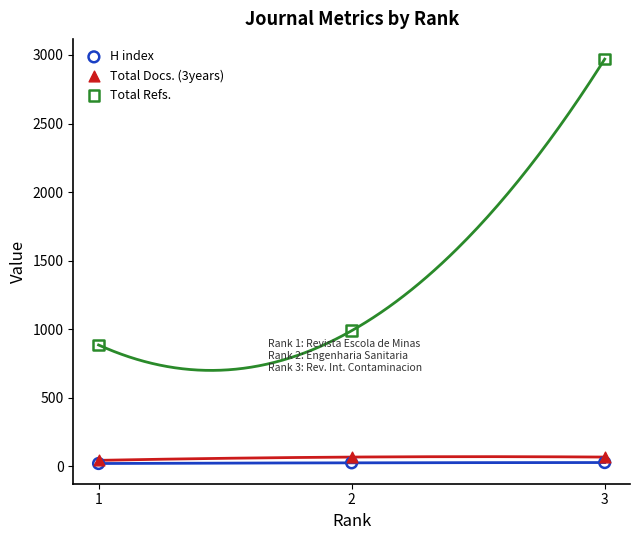

Which series reaches the maximum Y coordinate?

Total Refs.